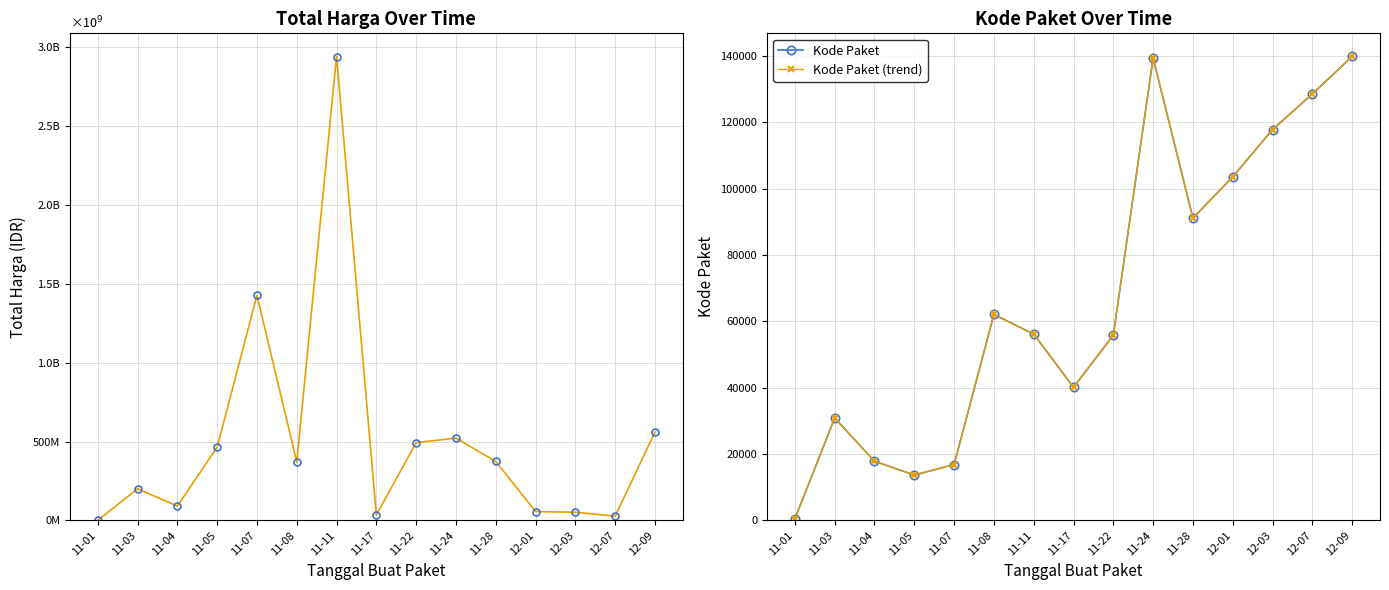

At which category does Kode Paket (trend) reach its first local peak?

11-03